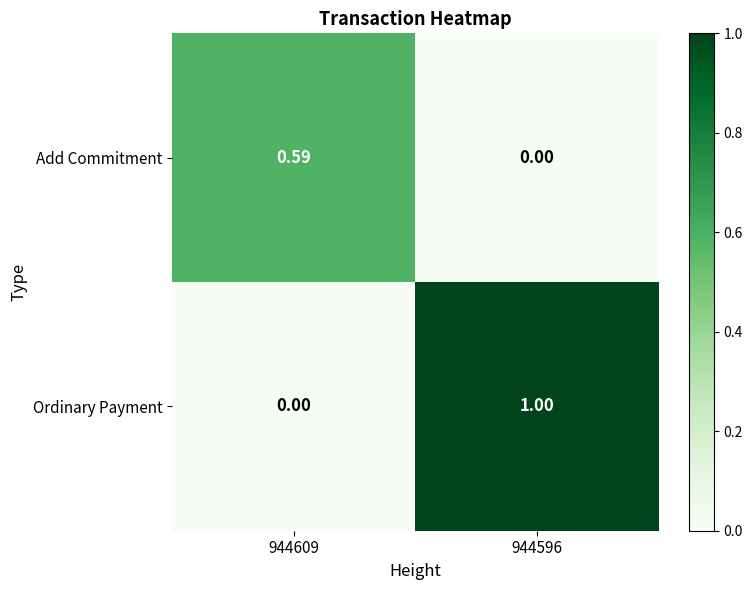

Which series has the largest total across all categories?

Ordinary Payment